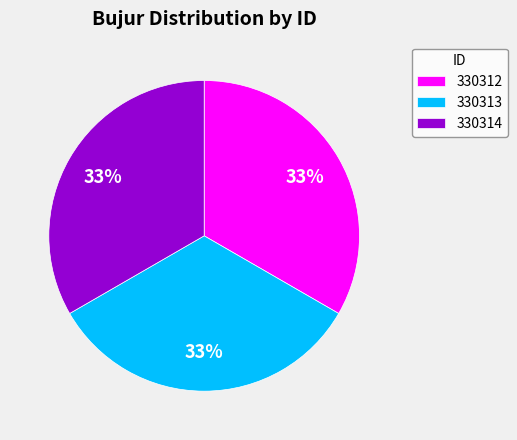

How many segments does this pie chart have?

3